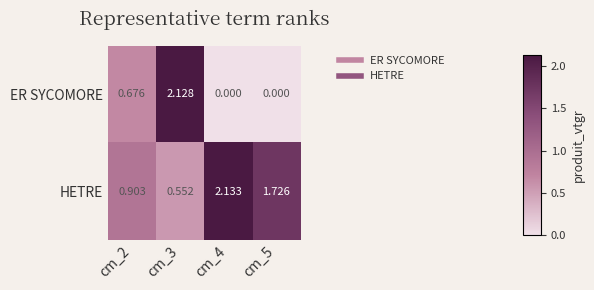

Which series has the largest total across all categories?

HETRE